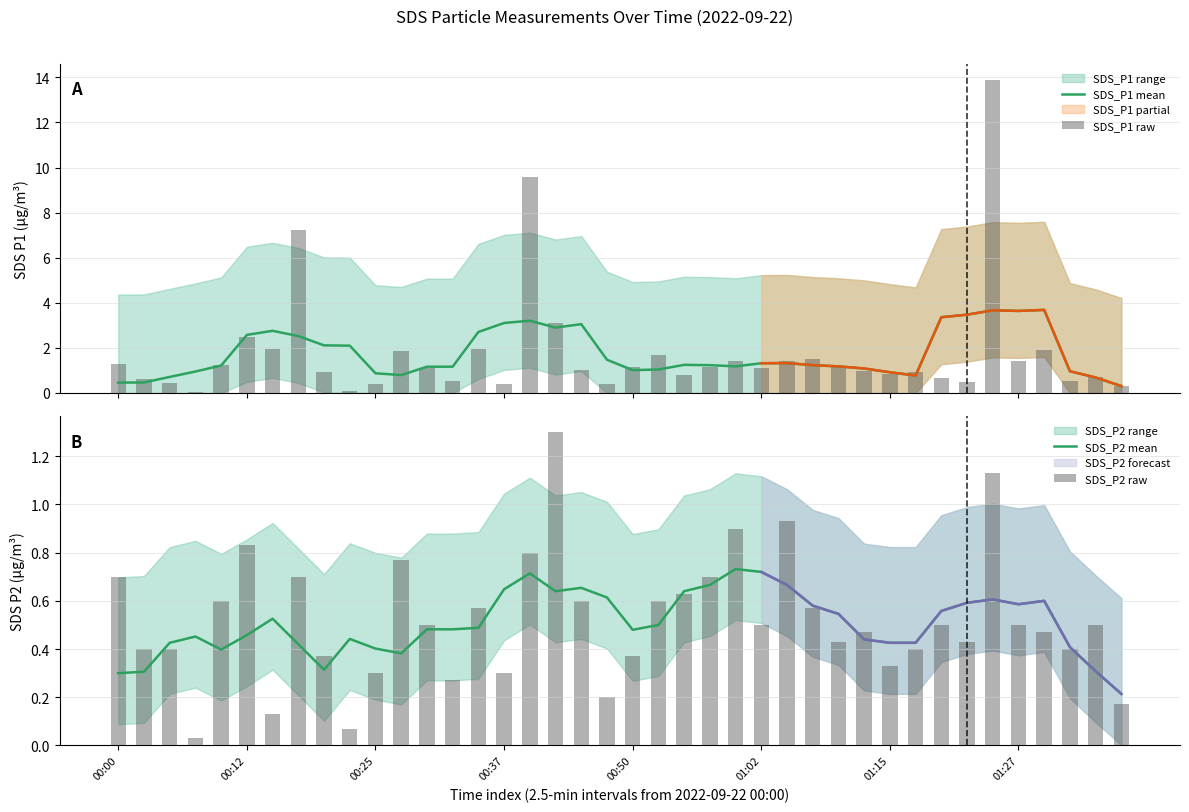

How many data points does each series have?

40